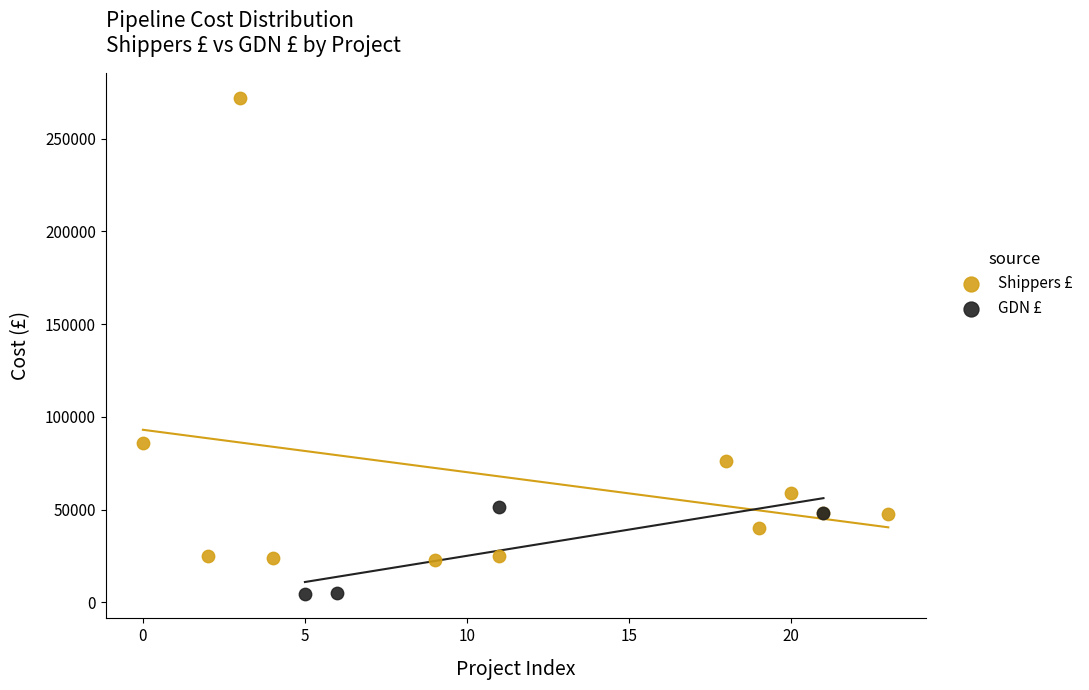

Which series reaches the minimum Y coordinate?

GDN £